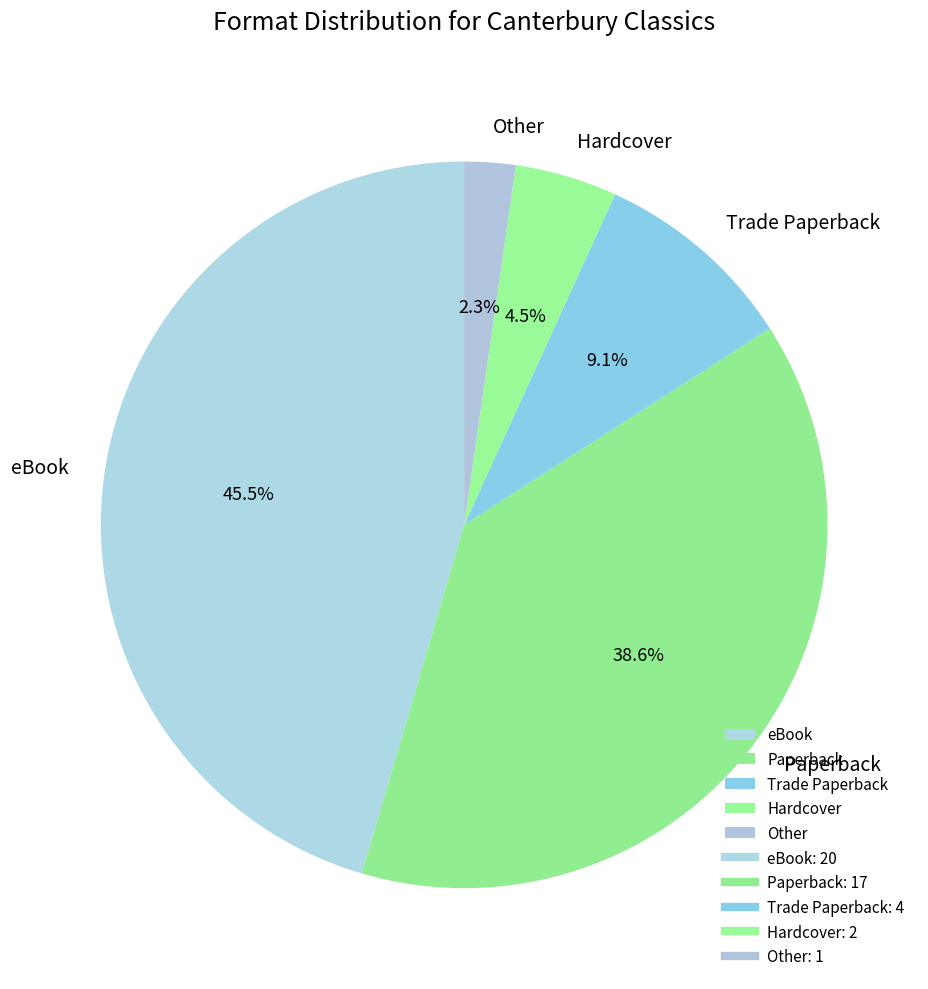

Do Paperback and Hardcover together represent more than half of the pie?

No